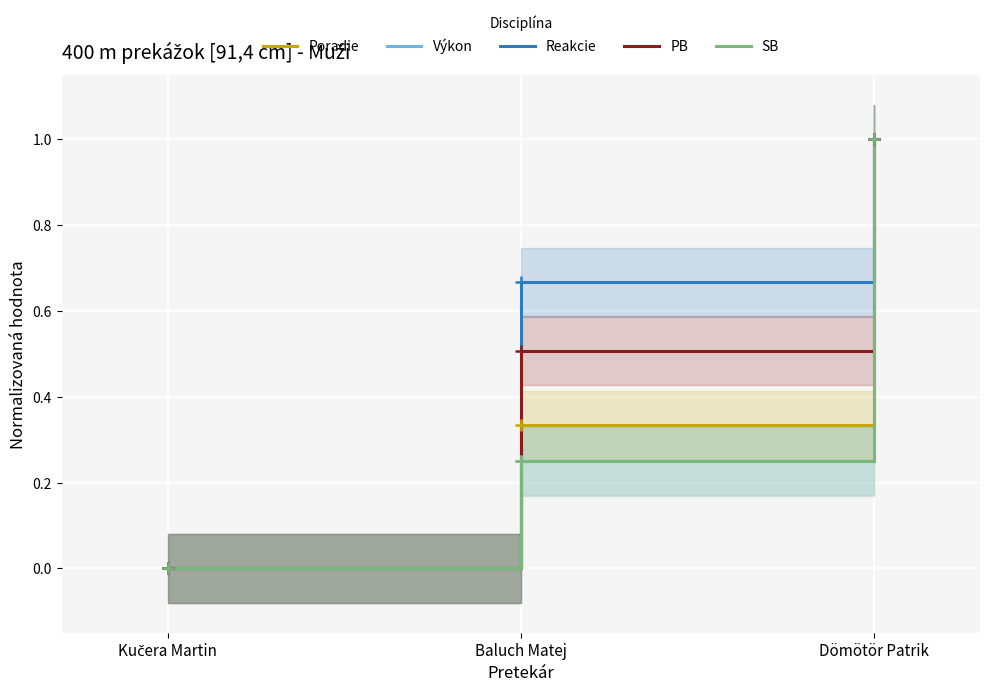

How many values in the Poradie series exceed 0?

2